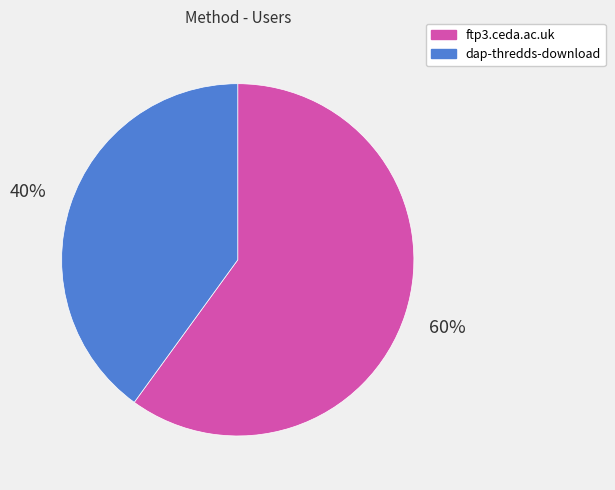

How many segments does this pie chart have?

2